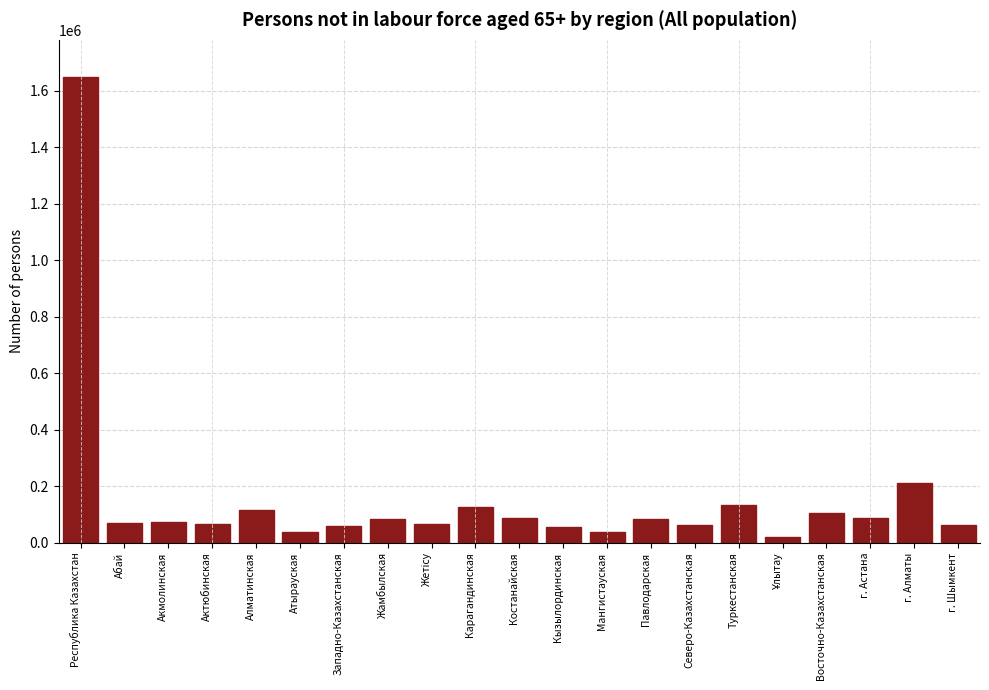

Which has a higher value, Мангистауская or г. Астана?

г. Астана